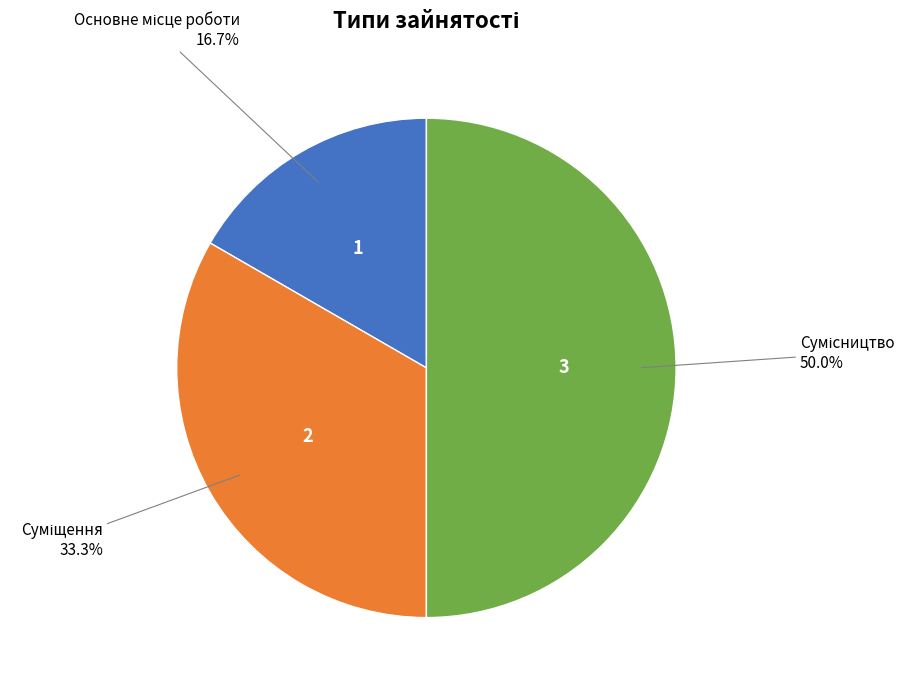

How many slices are in this pie chart?

3